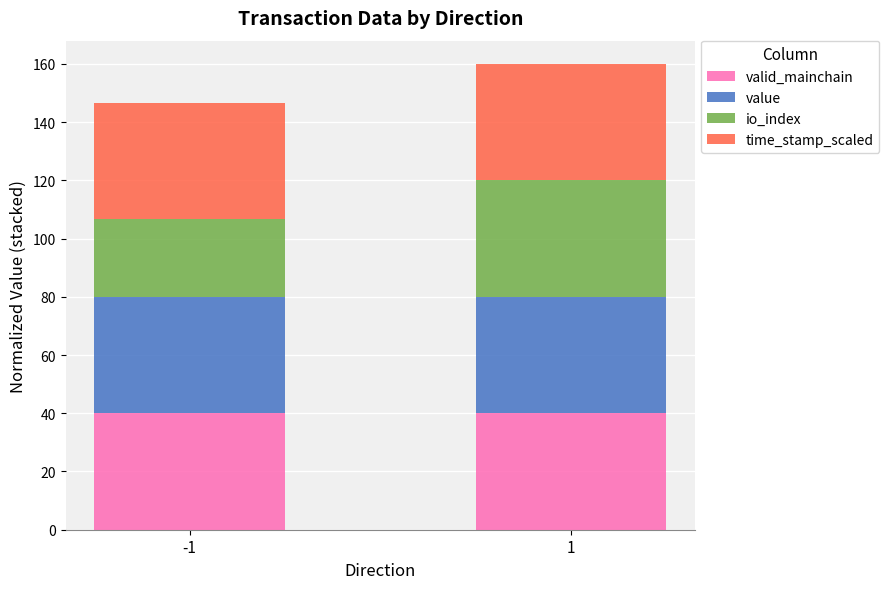

What is the total value across all series at -1?

146.6